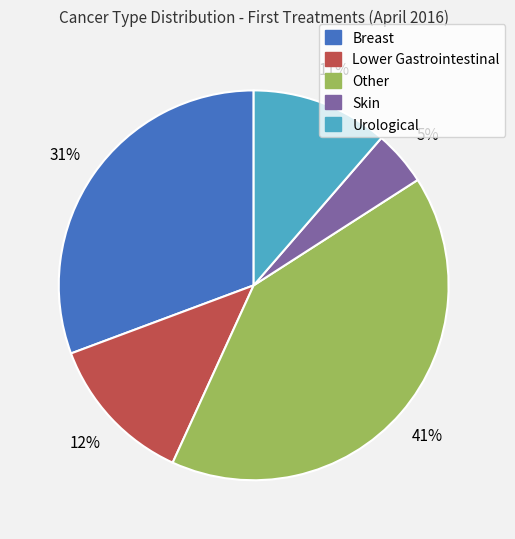

What percentage is the Urological slice, to the nearest percent?

11%